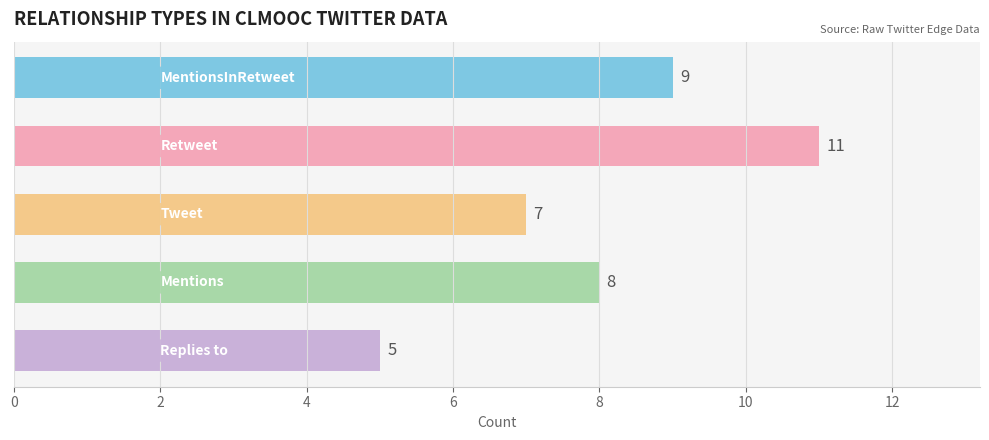

How many categories are shown in the chart?

5